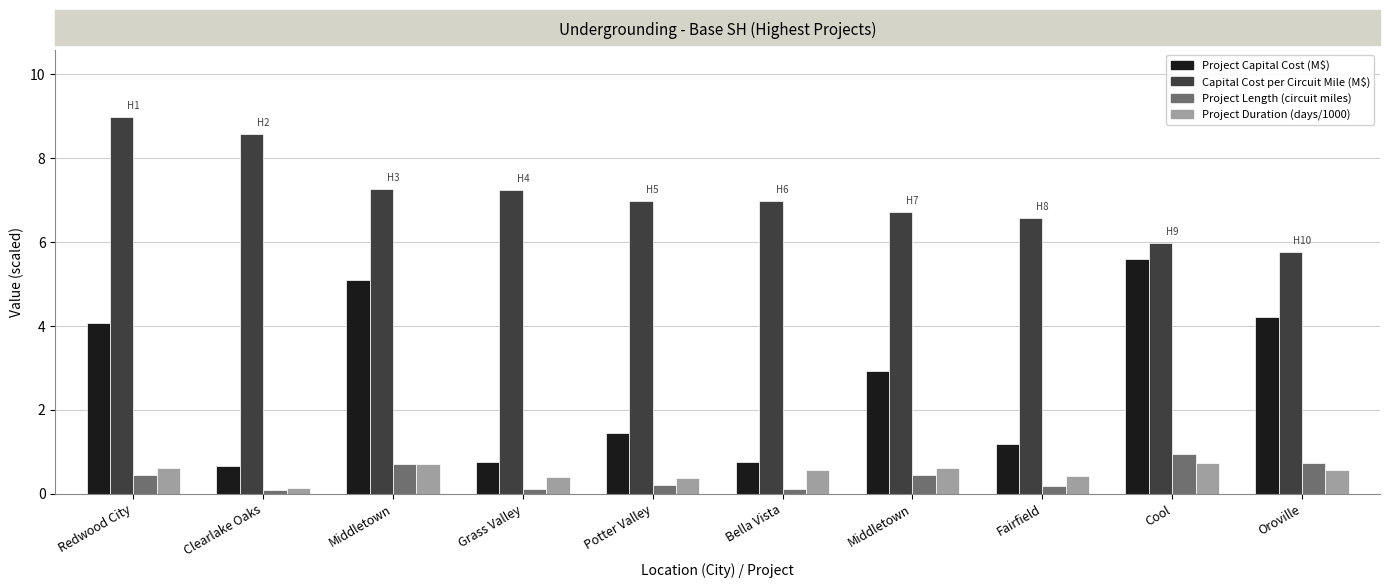

What is the difference between the maximum and minimum values in the Project Length (circuit miles) series?

0.9